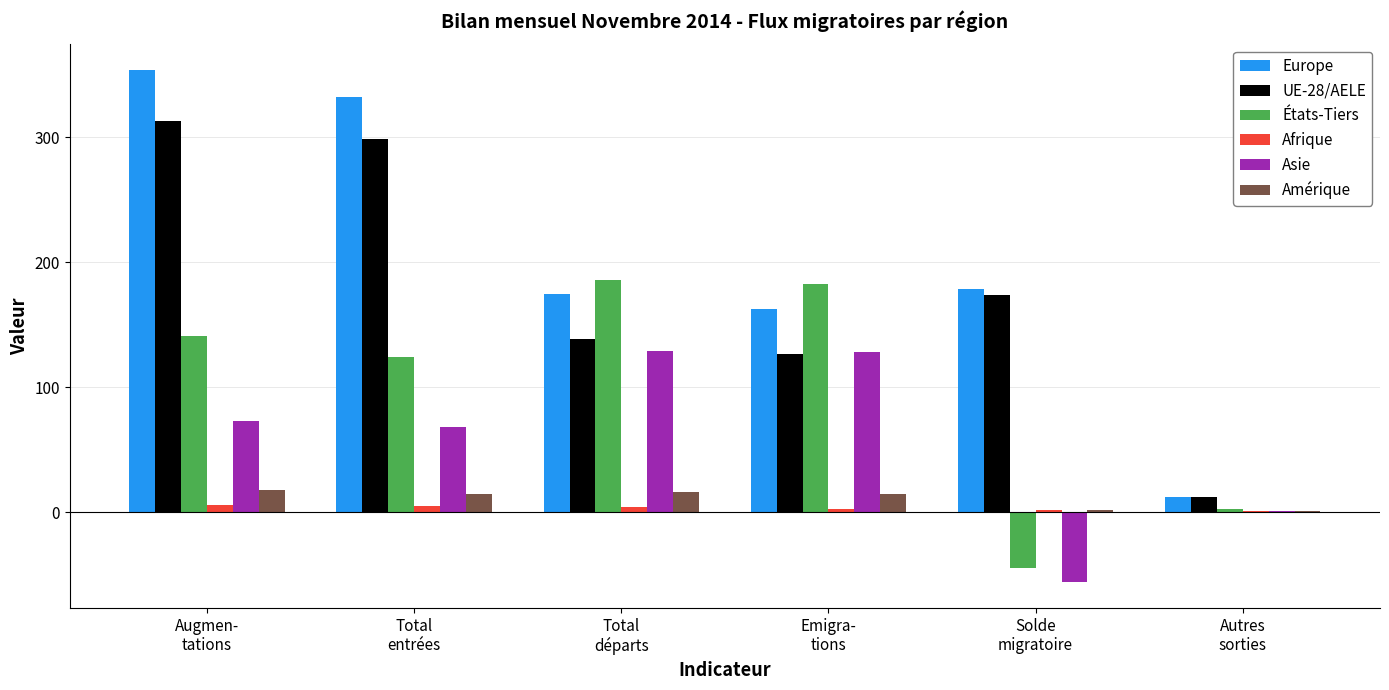

Which series has the largest total across all categories?

Europe